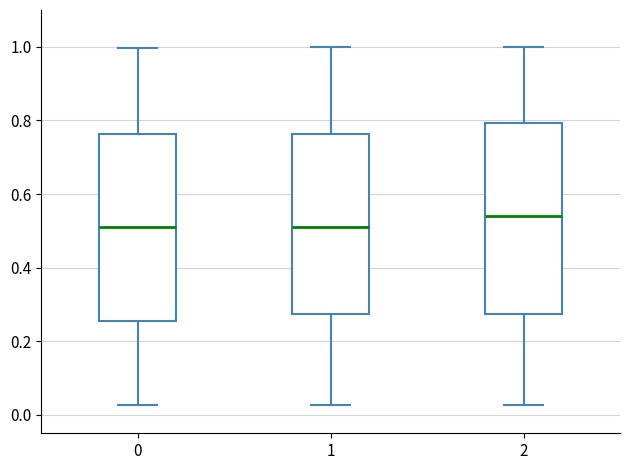

Reading left to right, read every box against the y-axis: the position of its median line, the range the box covers, and the ends of its whiskers. The values are not printed on the chart, so give them approximately, as read against the axis.

0: median 0.50, box 0.26 to 0.76, whiskers 0.02 to 1.00
1: median 0.50, box 0.28 to 0.76, whiskers 0.02 to 1.00
2: median 0.54, box 0.28 to 0.80, whiskers 0.02 to 1.00